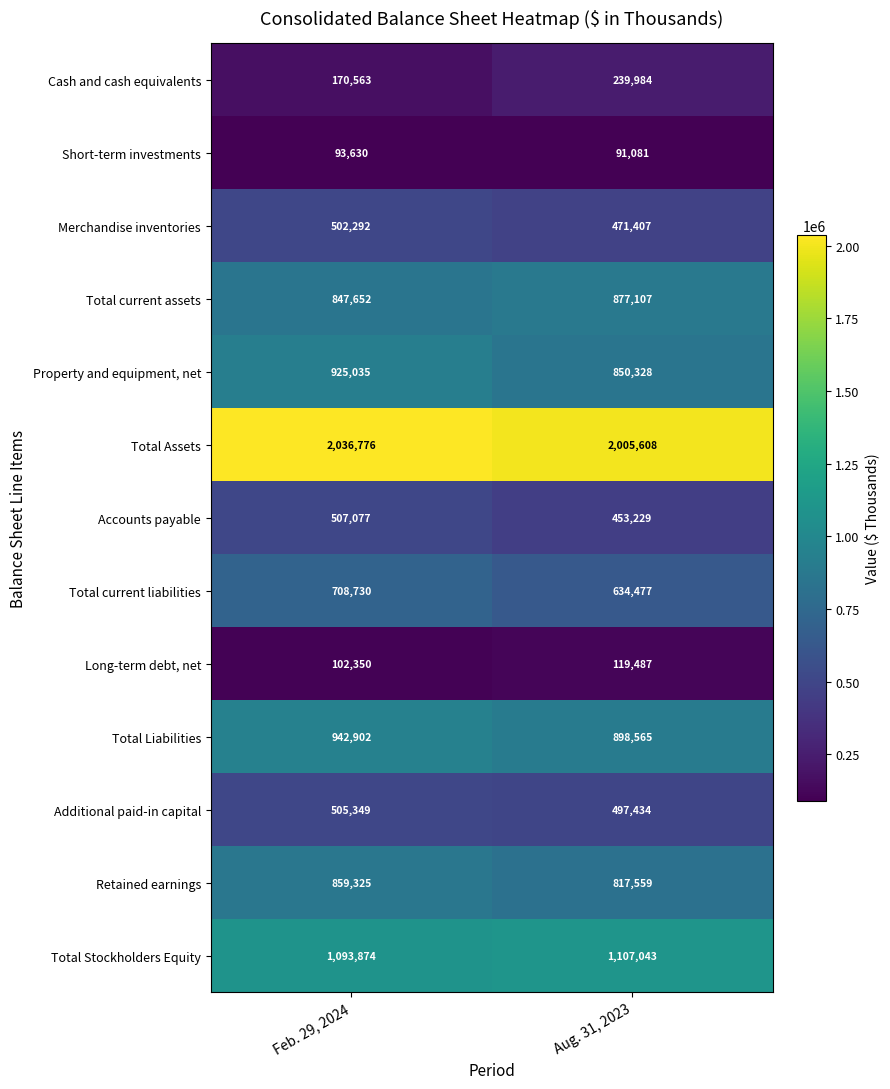

Reading left to right, what are all the values shown in this chart?

Cash and cash equivalents: Feb. 29, 2024=170563	Aug. 31, 2023=239984
Short-term investments: Feb. 29, 2024=93630	Aug. 31, 2023=91081
Merchandise inventories: Feb. 29, 2024=502292	Aug. 31, 2023=471407
Total current assets: Feb. 29, 2024=847652	Aug. 31, 2023=877107
Property and equipment, net: Feb. 29, 2024=925035	Aug. 31, 2023=850328
Total Assets: Feb. 29, 2024=2036776	Aug. 31, 2023=2005608
Accounts payable: Feb. 29, 2024=507077	Aug. 31, 2023=453229
Total current liabilities: Feb. 29, 2024=708730	Aug. 31, 2023=634477
Long-term debt, net: Feb. 29, 2024=102350	Aug. 31, 2023=119487
Total Liabilities: Feb. 29, 2024=942902	Aug. 31, 2023=898565
Additional paid-in capital: Feb. 29, 2024=505349	Aug. 31, 2023=497434
Retained earnings: Feb. 29, 2024=859325	Aug. 31, 2023=817559
Total Stockholders Equity: Feb. 29, 2024=1093874	Aug. 31, 2023=1107043